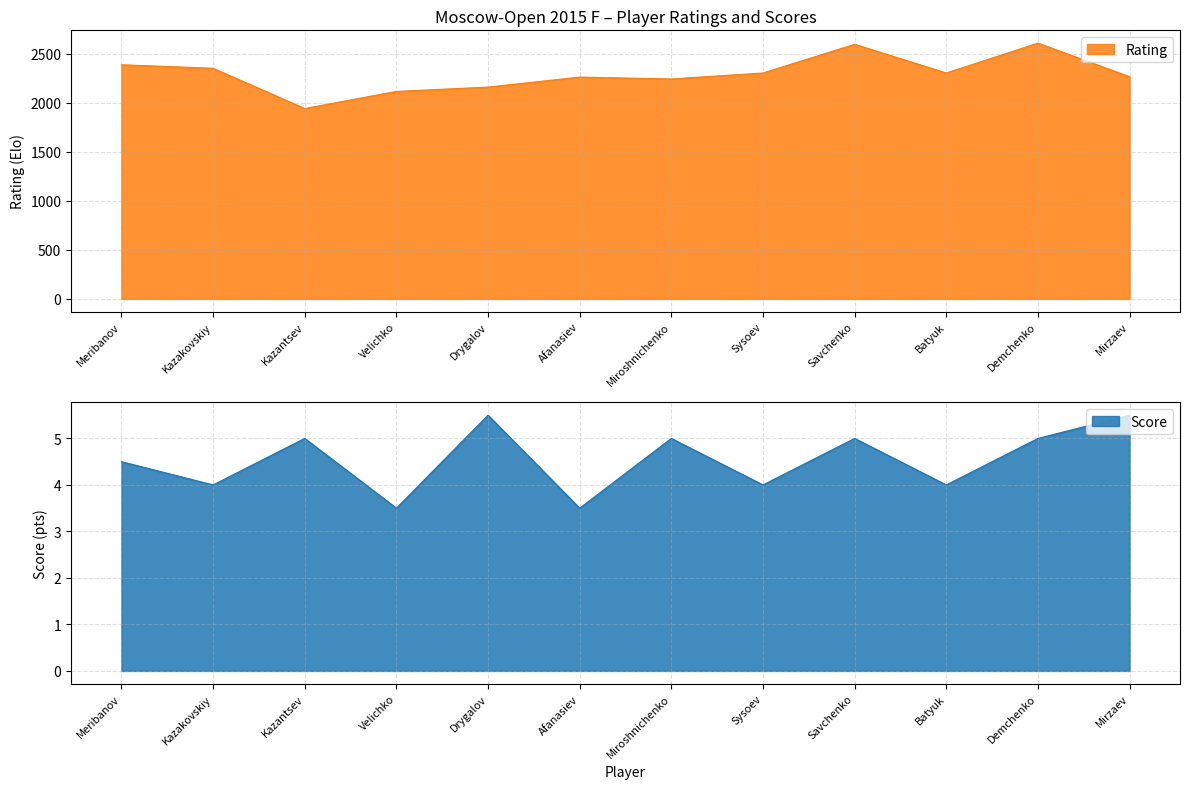

The Score series shows 3.5 at Velichko. True or false?

True